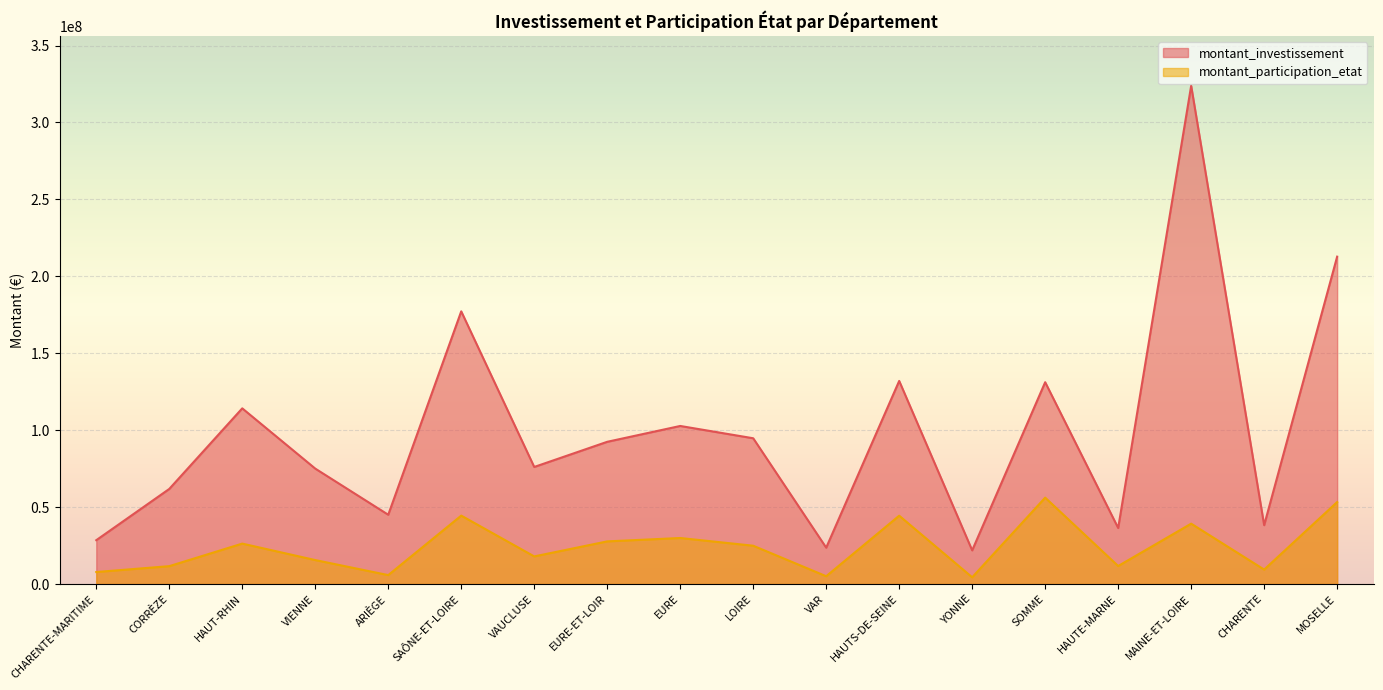

What is the total value across all series at SAÔNE-ET-LOIRE?

221698575.8